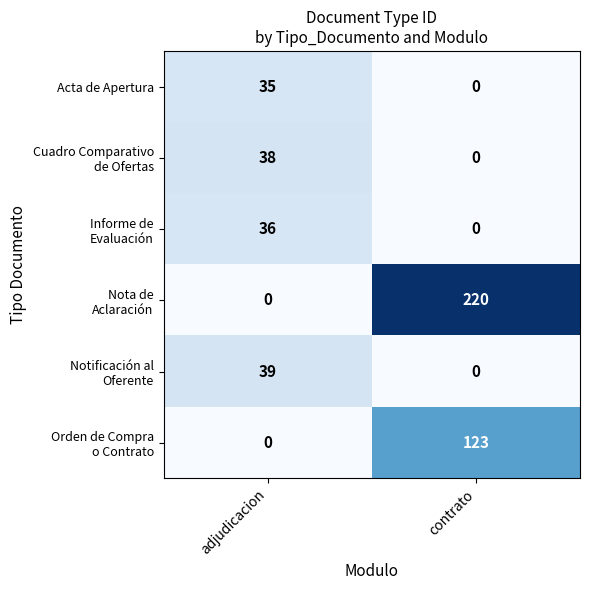

At which category is the sum across all series the highest?

contrato